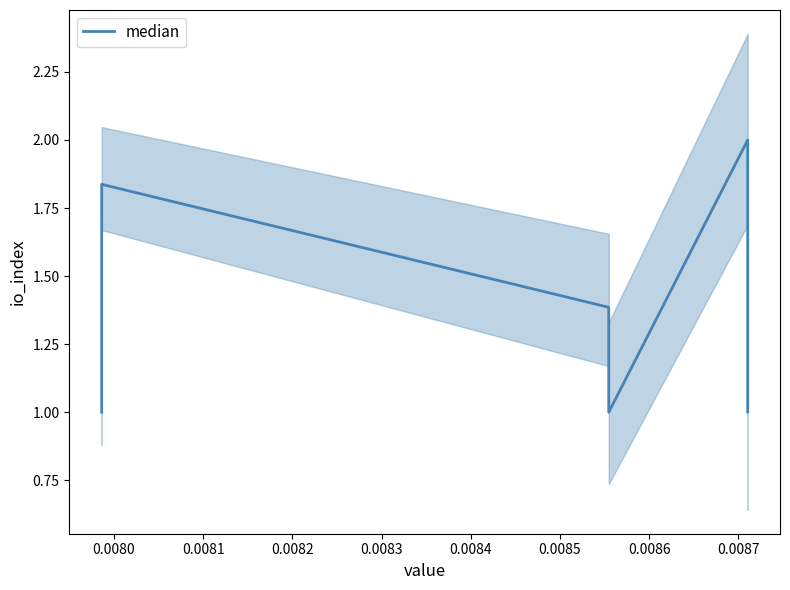

How many interior local valleys (lower than both neighbors) does the data have?

1